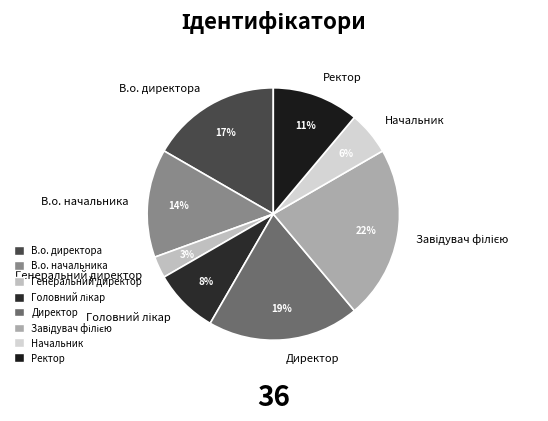

To the nearest percent, what percentage of the pie is Ректор?

11%